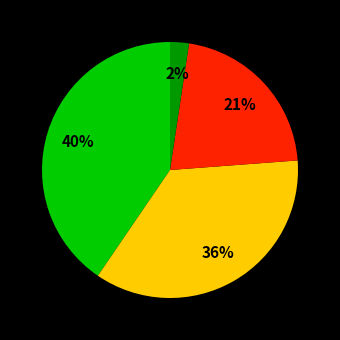

To the nearest percent, what is the difference between the largest and smallest slice percentages?

38%